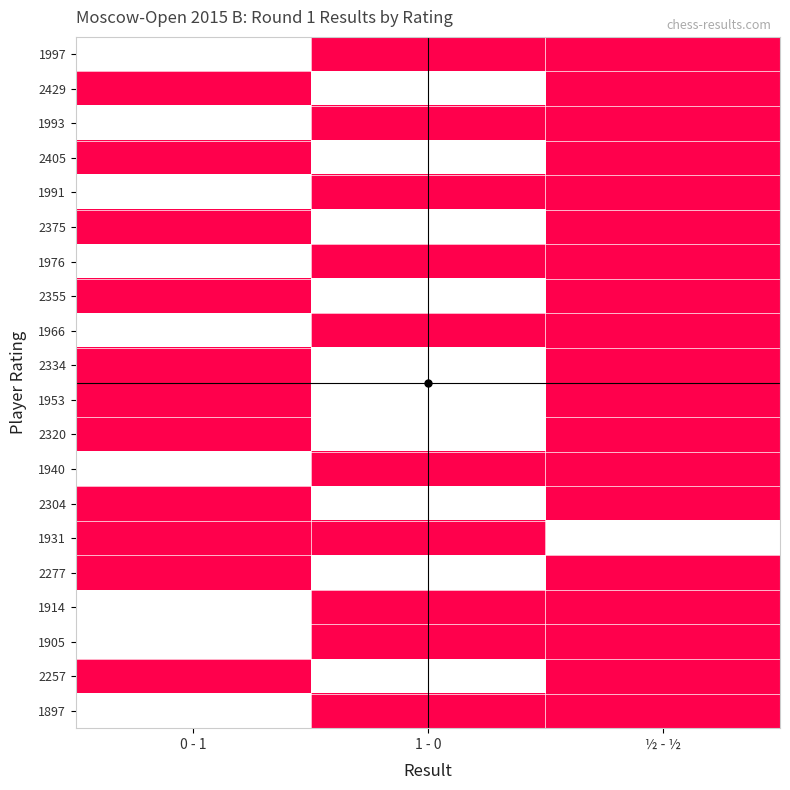

Reading right to left, extract all data points from this chart.

1997: ½ - ½=0	1 - 0=0	0 - 1=1
2429: ½ - ½=0	1 - 0=1	0 - 1=0
1993: ½ - ½=0	1 - 0=0	0 - 1=1
2405: ½ - ½=0	1 - 0=1	0 - 1=0
1991: ½ - ½=0	1 - 0=0	0 - 1=1
2375: ½ - ½=0	1 - 0=1	0 - 1=0
1976: ½ - ½=0	1 - 0=0	0 - 1=1
2355: ½ - ½=0	1 - 0=1	0 - 1=0
1966: ½ - ½=0	1 - 0=0	0 - 1=1
2334: ½ - ½=0	1 - 0=1	0 - 1=0
1953: ½ - ½=0	1 - 0=1	0 - 1=0
2320: ½ - ½=0	1 - 0=1	0 - 1=0
1940: ½ - ½=0	1 - 0=0	0 - 1=1
2304: ½ - ½=0	1 - 0=1	0 - 1=0
1931: ½ - ½=1	1 - 0=0	0 - 1=0
2277: ½ - ½=0	1 - 0=1	0 - 1=0
1914: ½ - ½=0	1 - 0=0	0 - 1=1
1905: ½ - ½=0	1 - 0=0	0 - 1=1
2257: ½ - ½=0	1 - 0=1	0 - 1=0
1897: ½ - ½=0	1 - 0=0	0 - 1=1